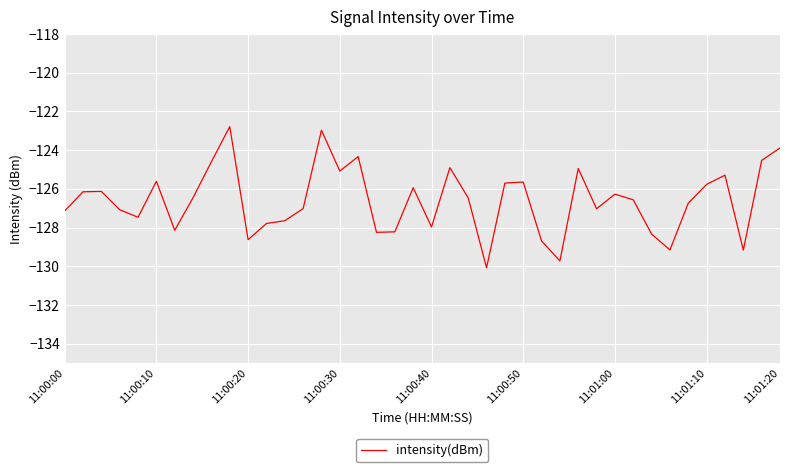

Count the number of data series in this chart.

1